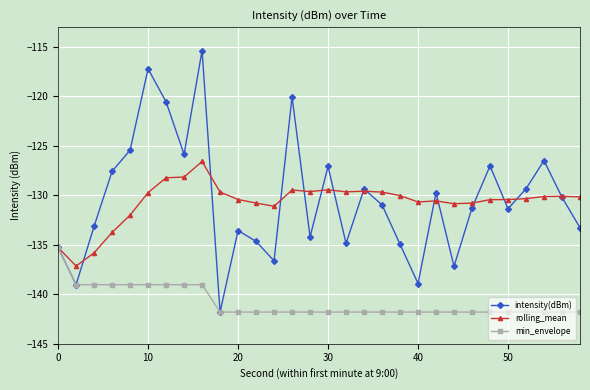

What is the minimum value for intensity(dBm)?

-141.8